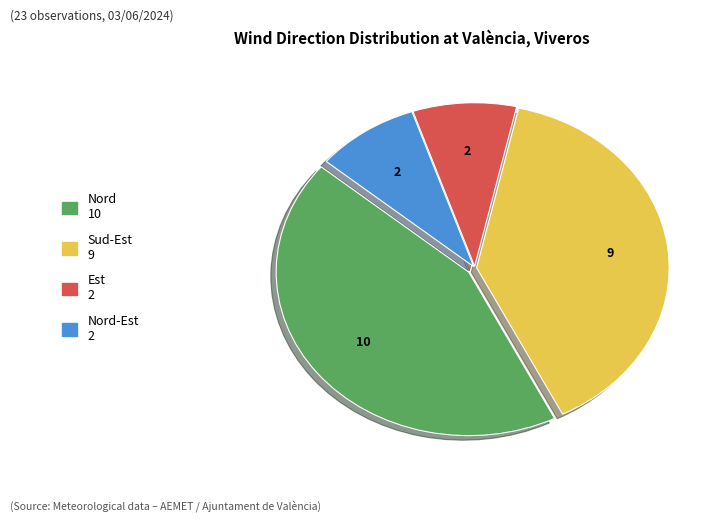

Is there any slice that represents more than half of the pie?

No